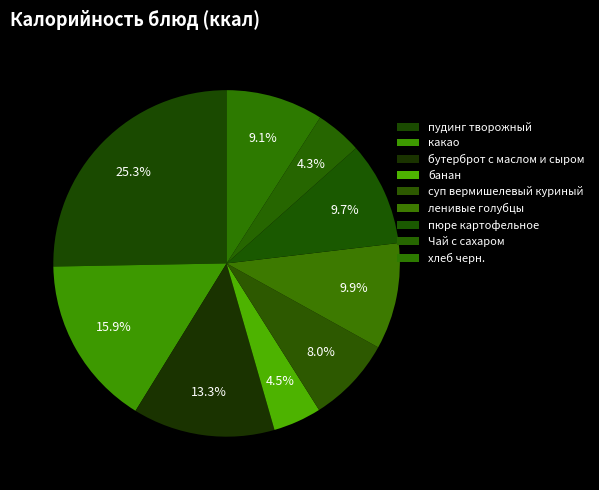

Does any single category account for the majority?

No